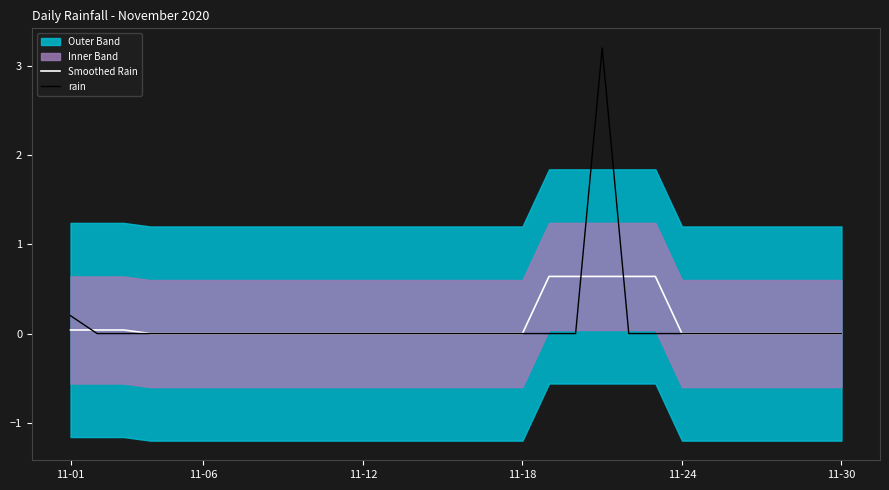

The value of rain at 11-12 is 0.0. True or false?

True